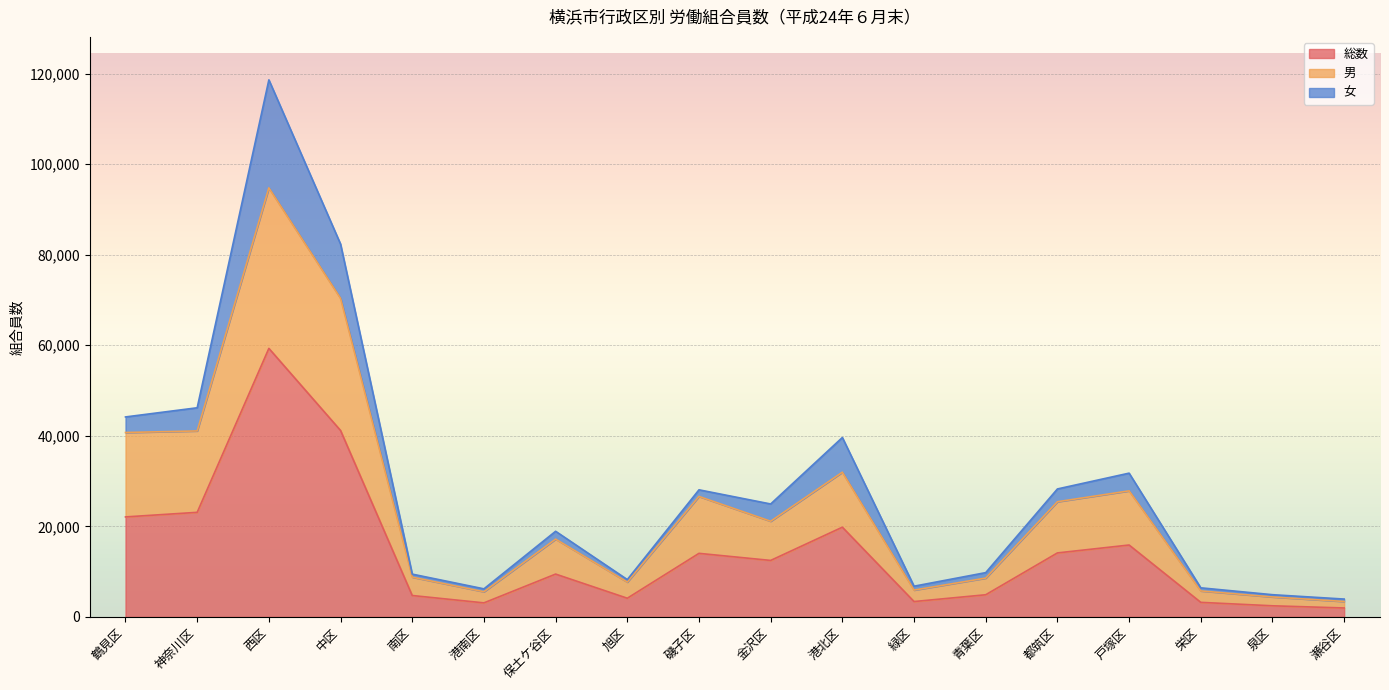

What is the maximum value for 総数?

59305